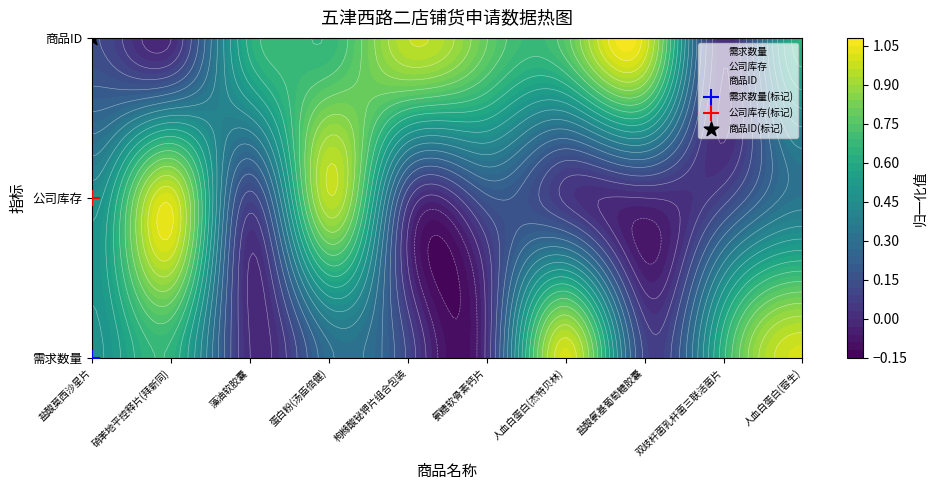

The value of 商品ID at 盐酸氨基葡萄糖胶囊 is 3. True or false?

False